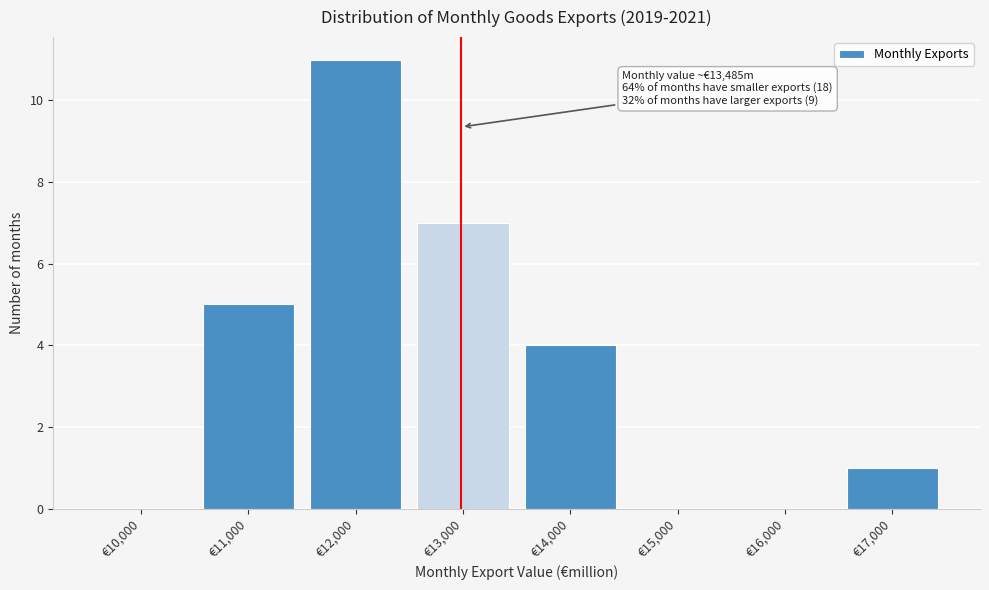

Reading left to right, what are all the values shown in this chart?

€10,000=0	€11,000=5	€12,000=11	€13,000=7	€14,000=4	€15,000=0	€16,000=0	€17,000=1